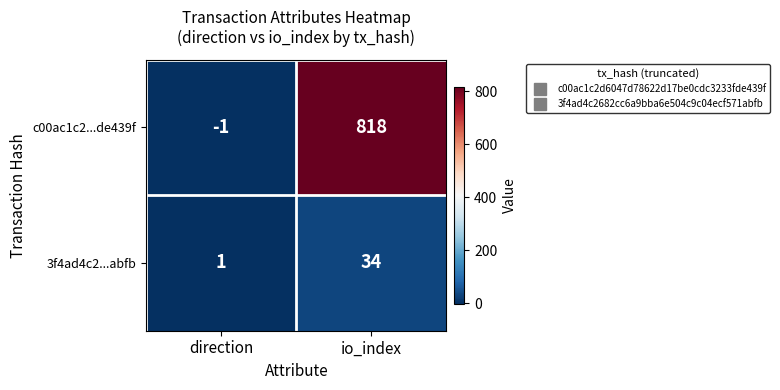

The value of c00ac1c2...de439f at direction is -1. True or false?

True